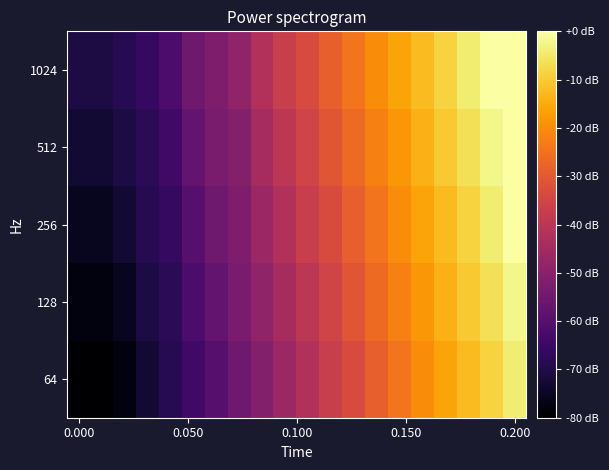

List the series in order of their peak value, highest first.

256, 512, 1024, 128, 64